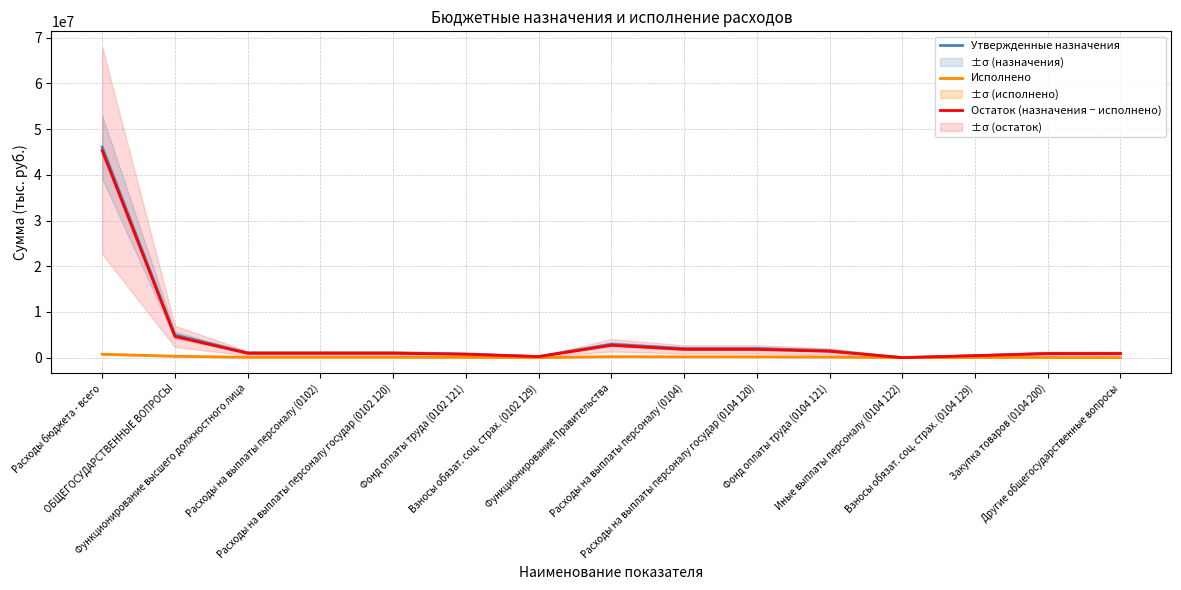

True or false: Остаток (назначения − исполнено) and Утвержденные назначения cross at least once.

False